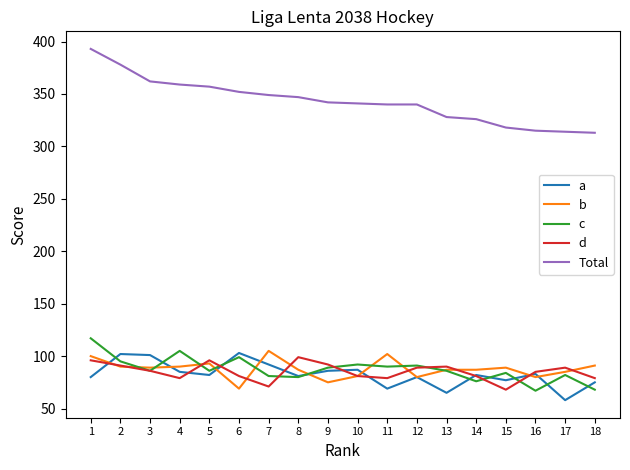

What is the average value of the Total series?

343